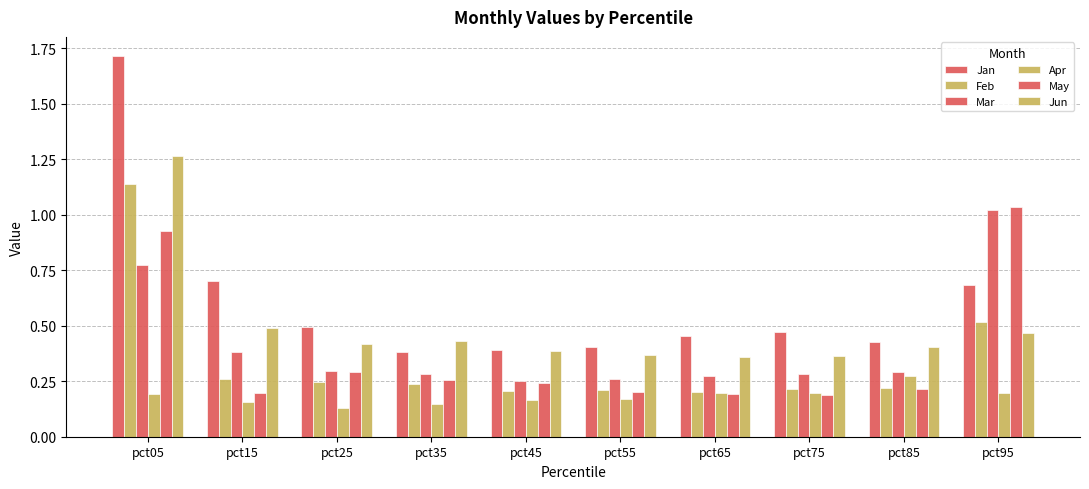

What is the approximate value of Jun at pct35?

0.4